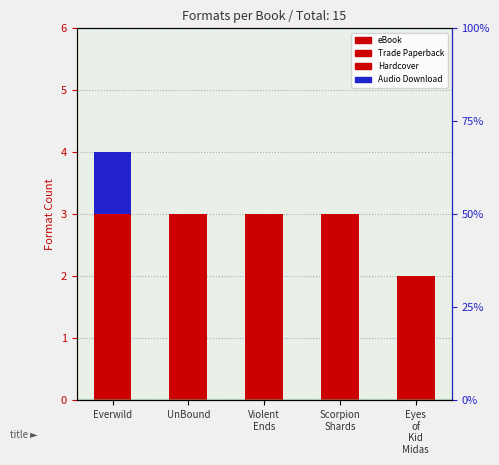

What position from the left is UnBound?

2